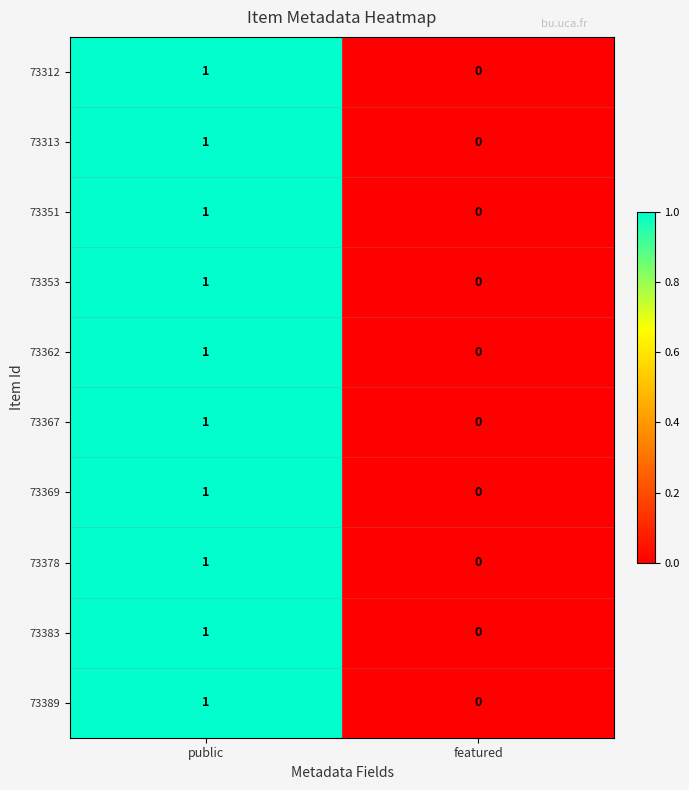

The 73369 series shows 2 at public. True or false?

False